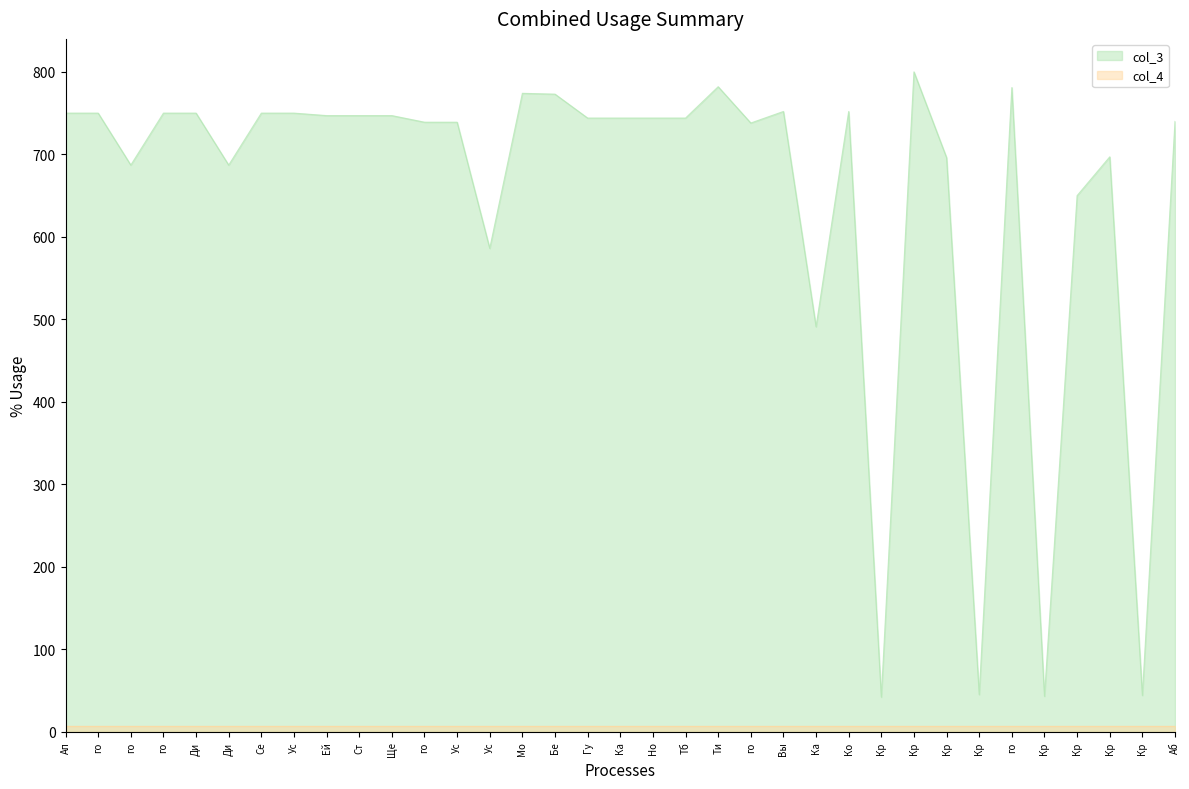

Reading left to right, list all the values displayed in this chart.

750	750	687	750	750	687	750	750	747	747	747	739	739	586	774	773	744	744	744	744	782	738	752	491	752	42	800	696	45	781	43	650	697	44	740